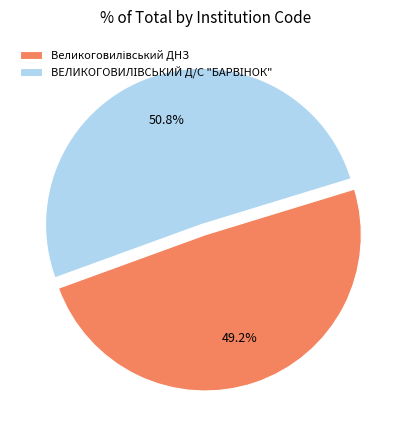

Does any single category account for the majority?

Yes